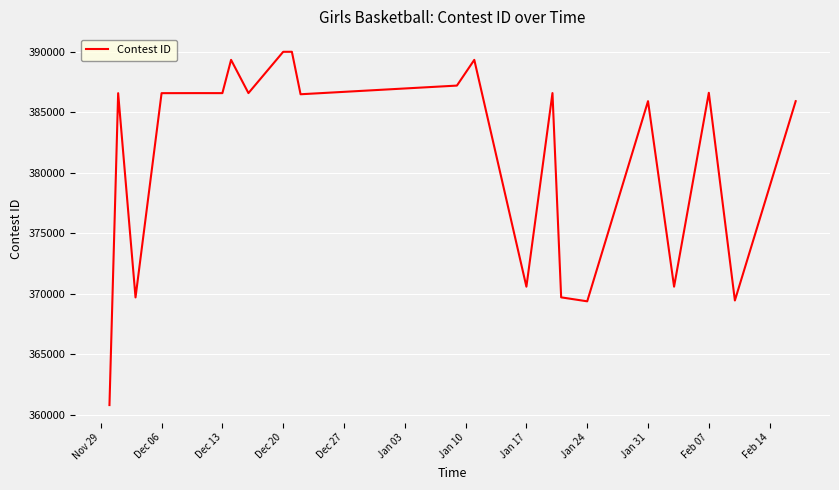

What is the smallest value displayed?

360790